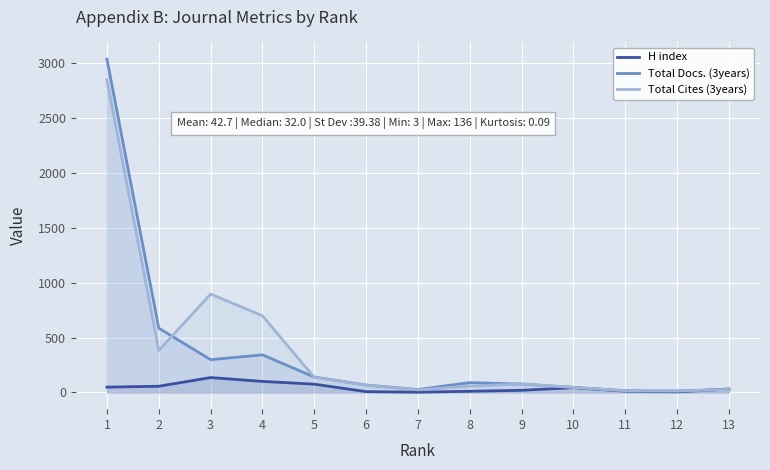

After their last crossing, which series has the higher values: Total Cites (3years) or Total Docs. (3years)?

Total Docs. (3years)